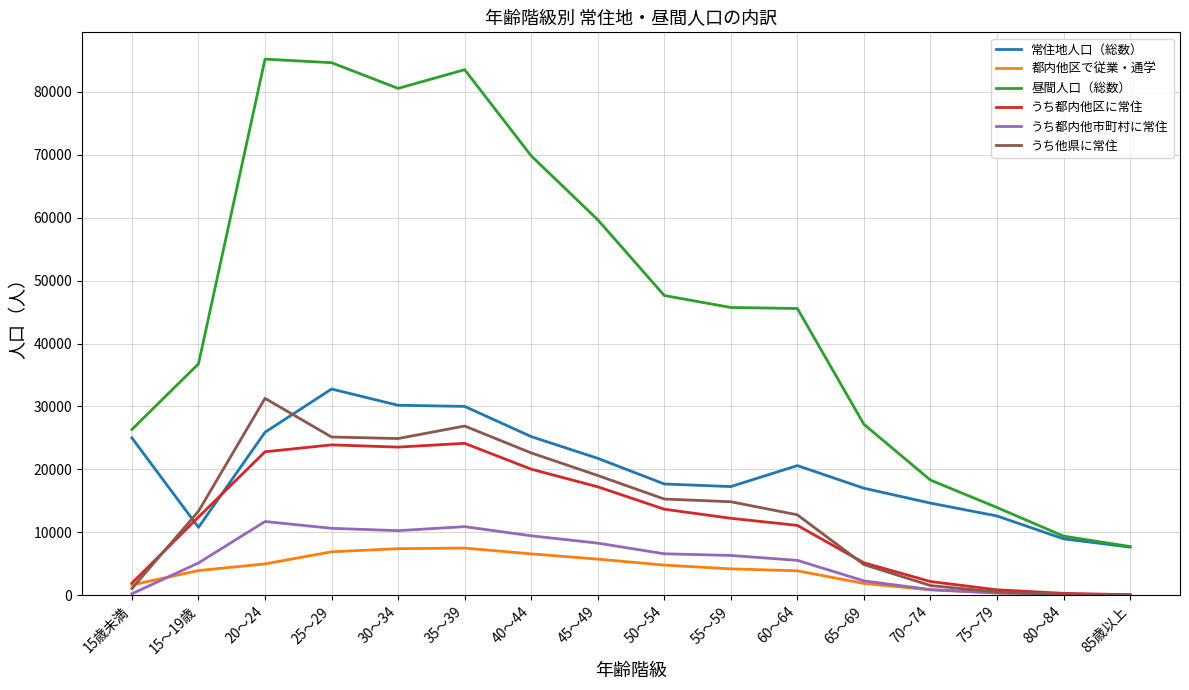

The value of 昼間人口（総数） at 25～29 is 39751. True or false?

False